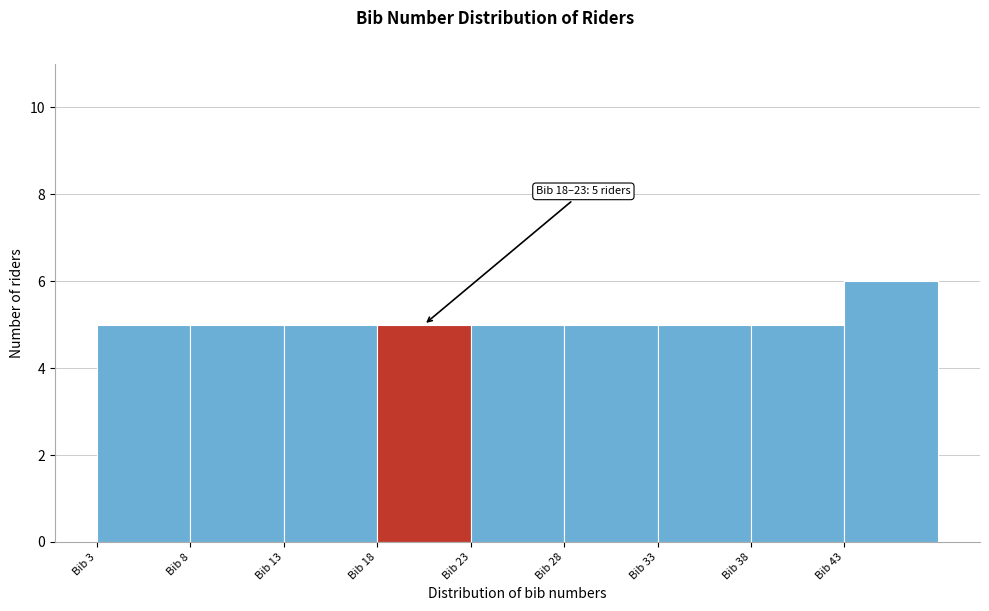

Which range on the x-axis has the tallest bar?

43 to 48